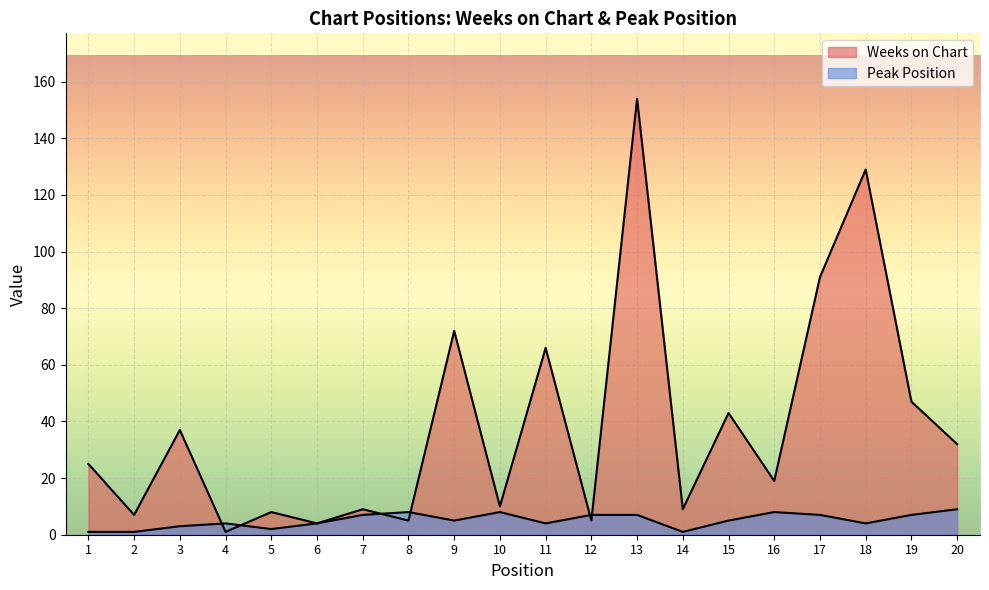

What is the highest value of the Weeks on Chart series?

154